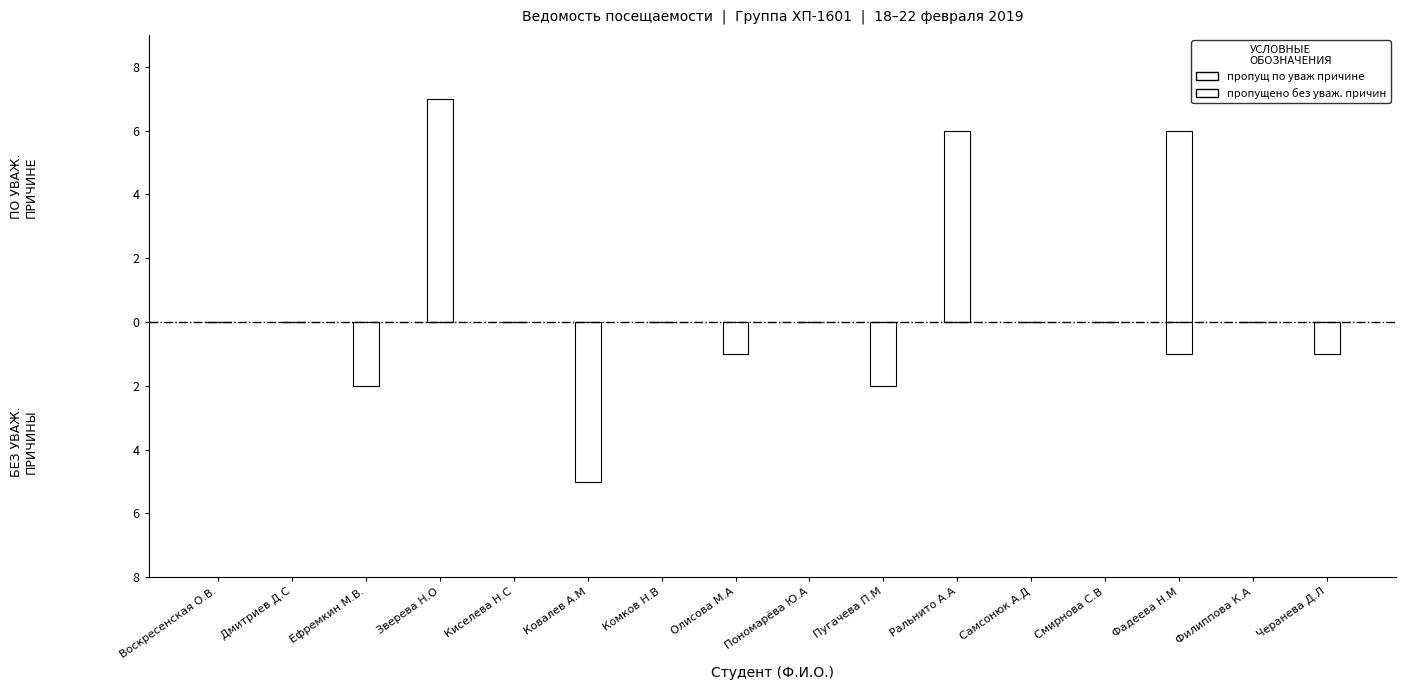

What is the maximum value shown in the chart?

7